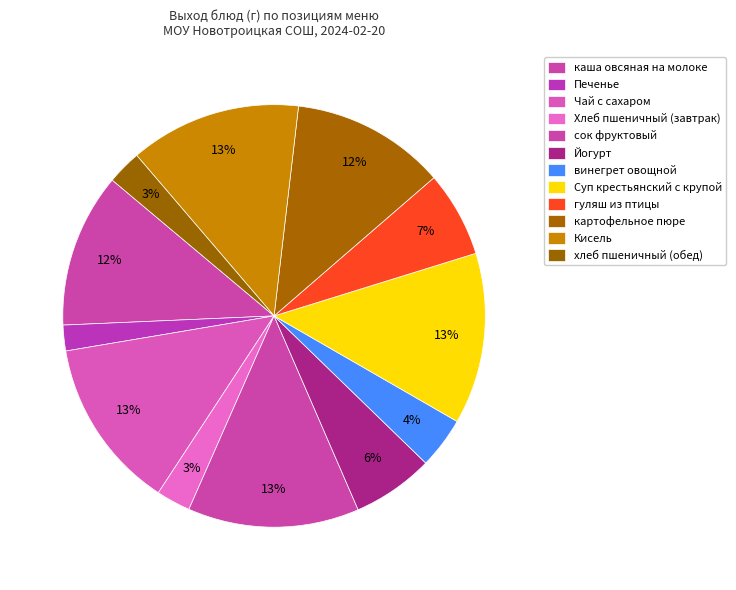

Rank the categories by value from lowest to highest.

Печенье, Хлеб пшеничный (завтрак), хлеб пшеничный (обед), винегрет овощной, Йогурт, гуляш из птицы, каша овсяная на молоке, картофельное пюре, Чай с сахаром, сок фруктовый, Суп крестьянский с крупой, Кисель